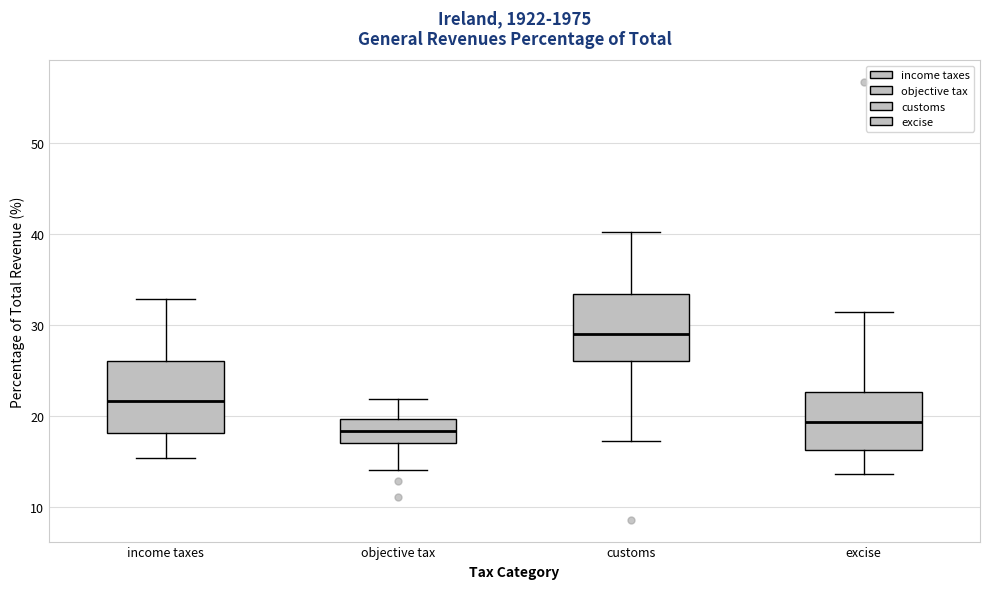

Where is the lower edge of the box for customs on the y-axis? The values are not printed on the chart, so give them approximately, as read against the axis.

26